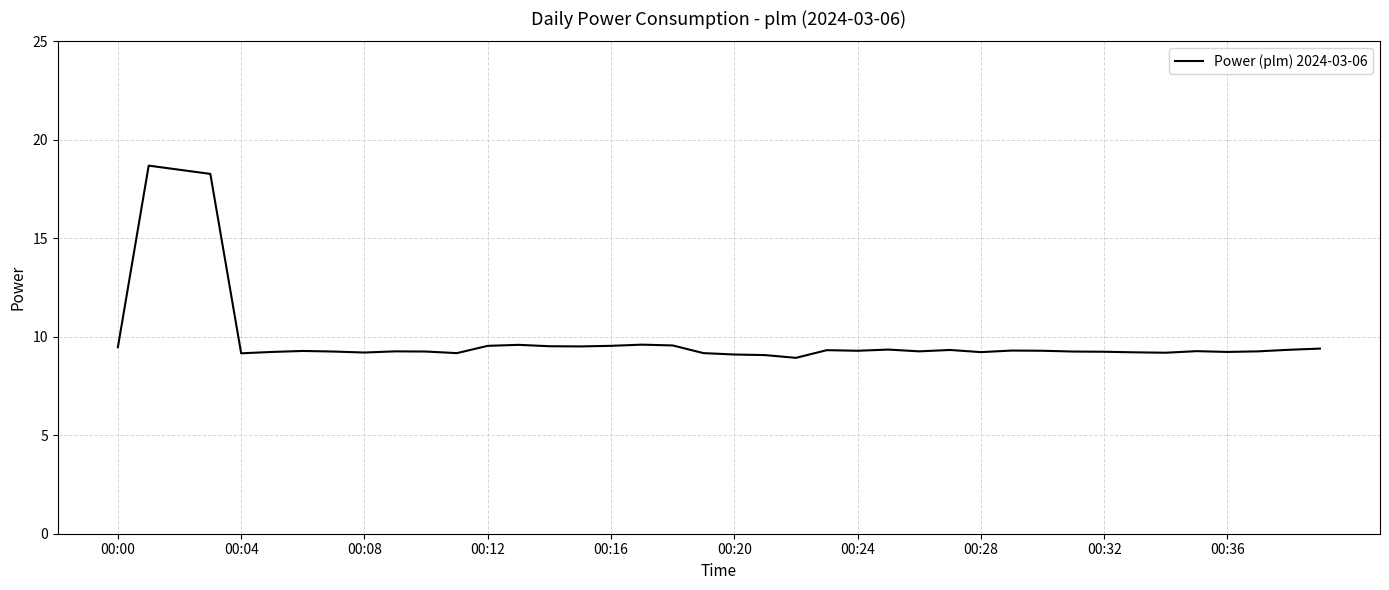

What is the minimum value shown in the chart?

8.9